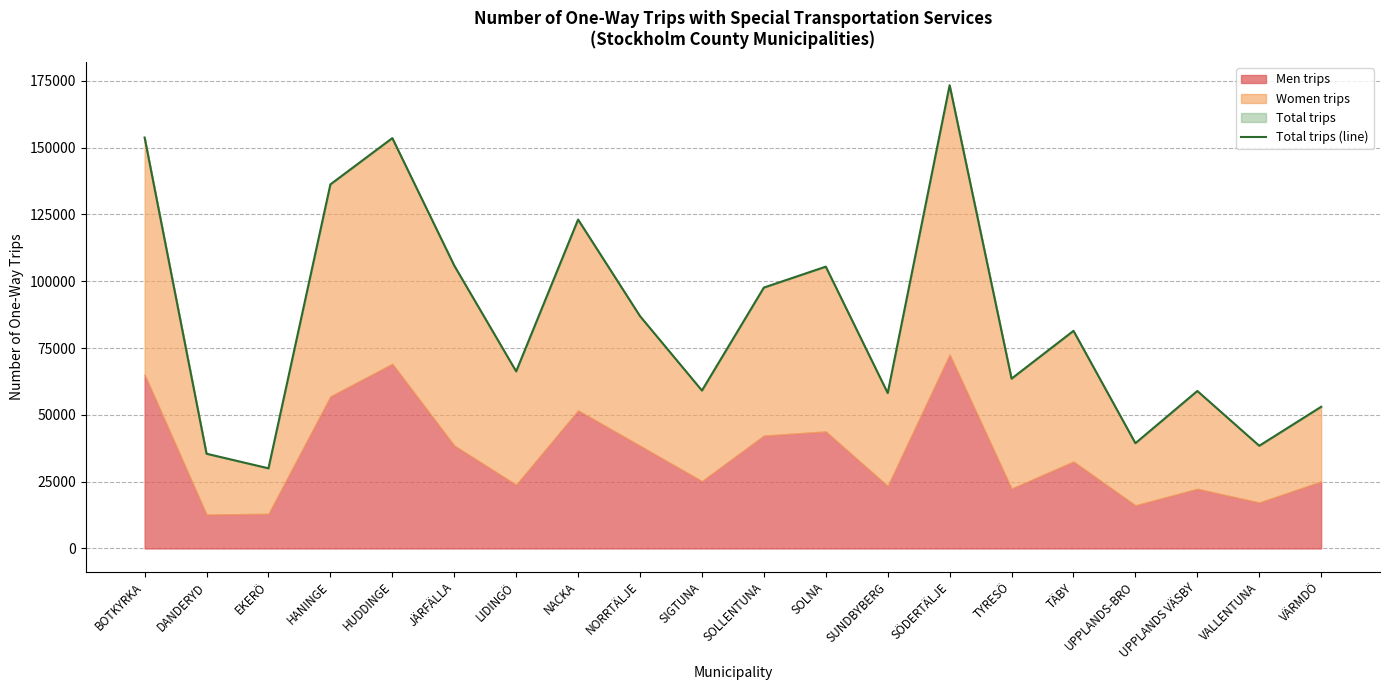

Where is the first local maximum?

HUDDINGE